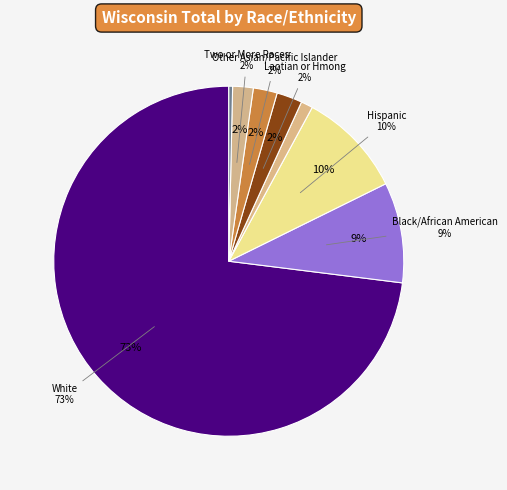

How many slices are in this pie chart?

8